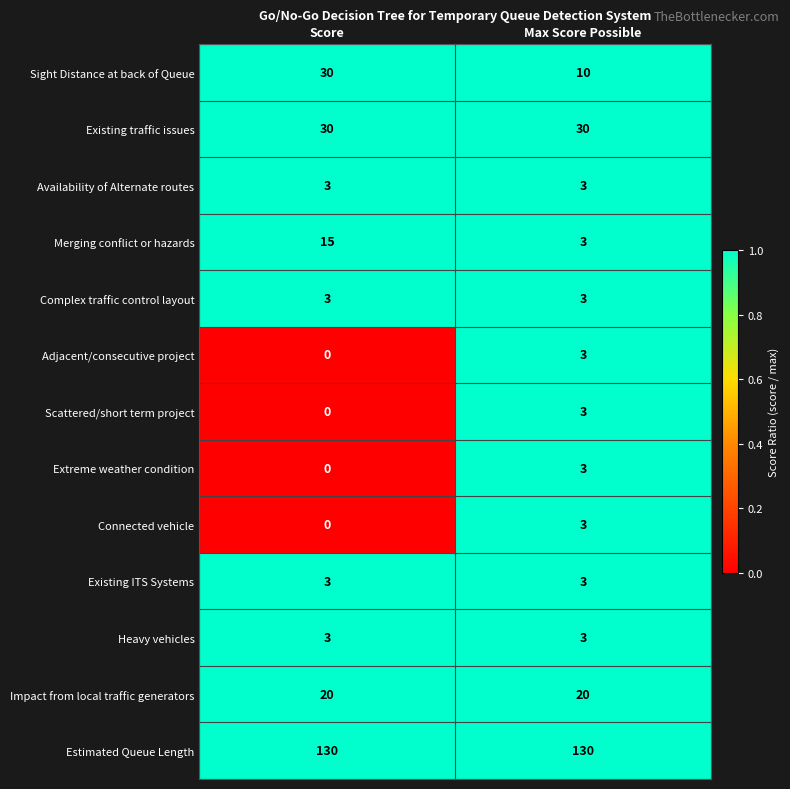

At which category is the sum across all series the highest?

Score